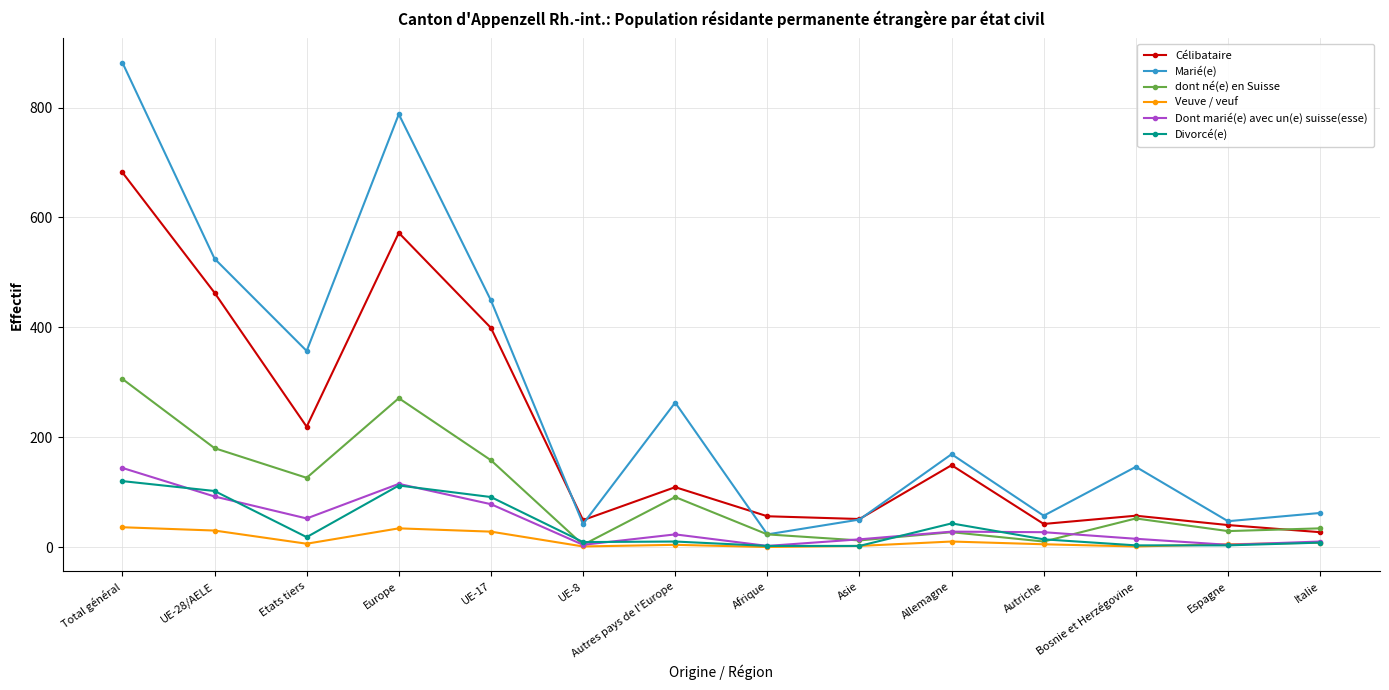

Which series has the largest range (max minus min)?

Marié(e)